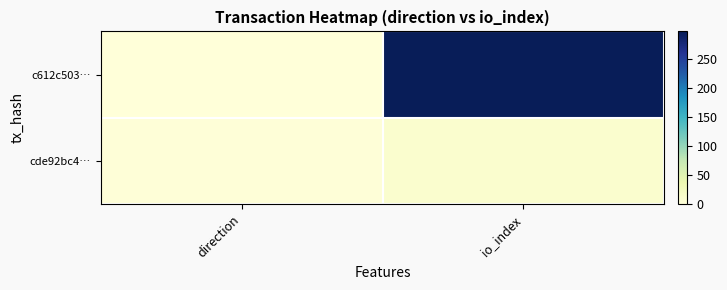

Rank the series at io_index from highest to lowest value.

c612c503…, cde92bc4…